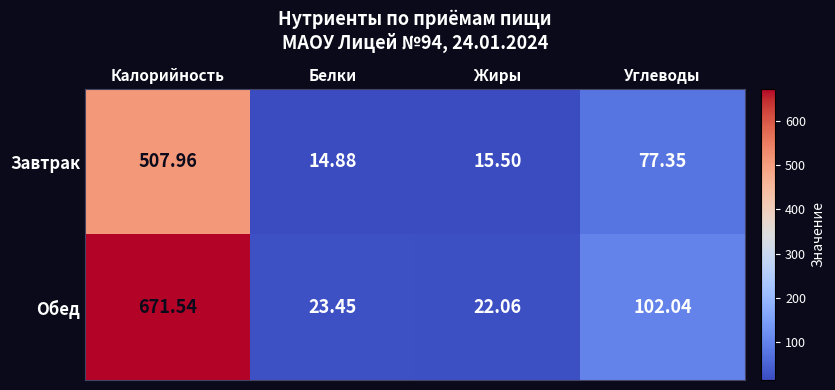

How many data points does each series have?

4